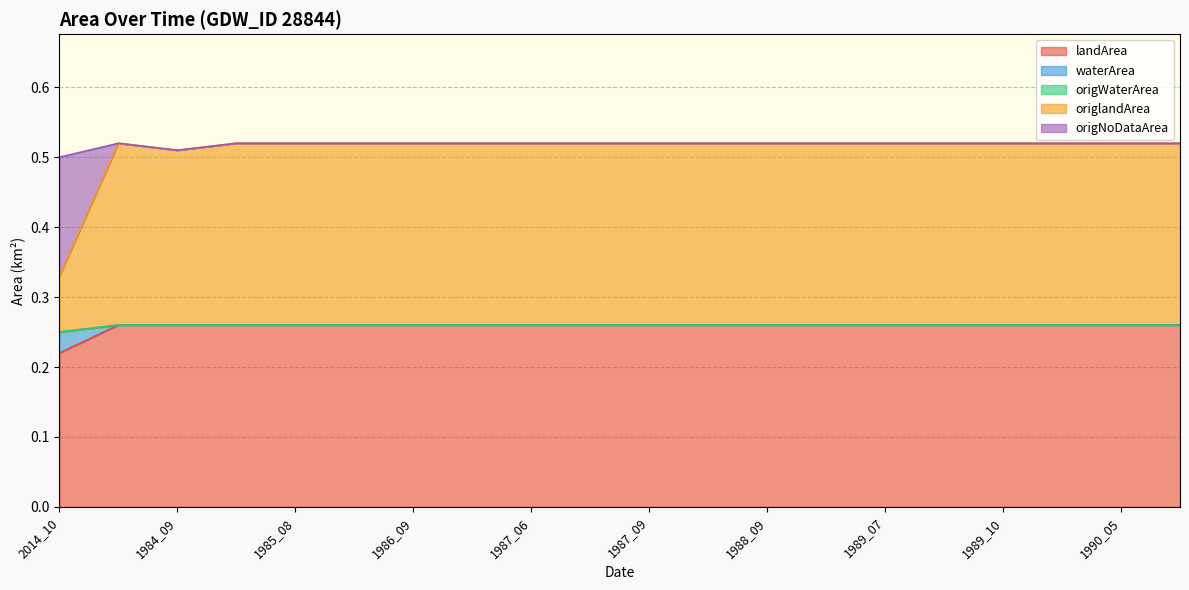

Which category has the lowest value in the waterArea series?

2014_10